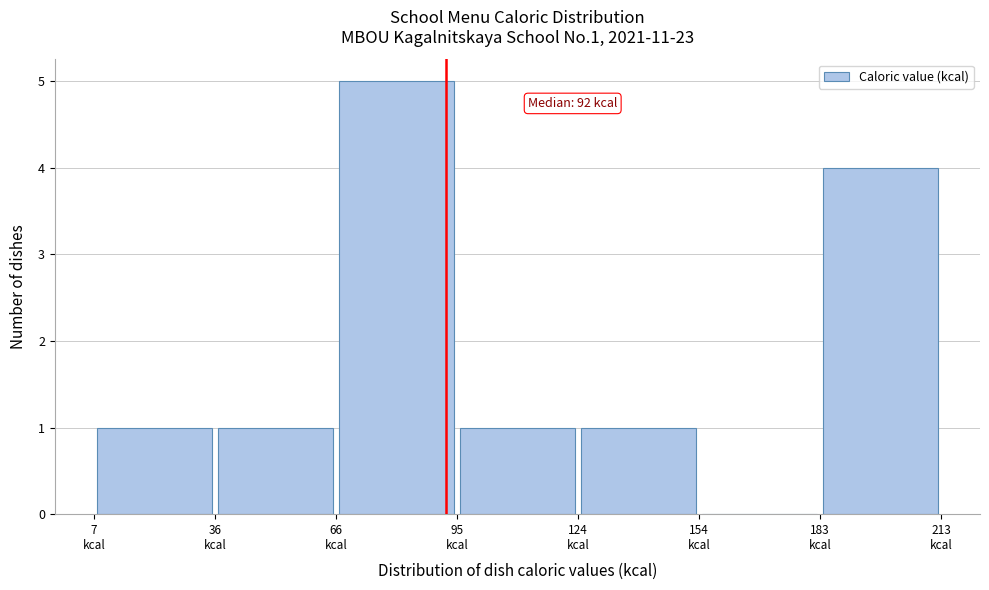

Over which range of the x-axis is the bar tallest?

65 to 95